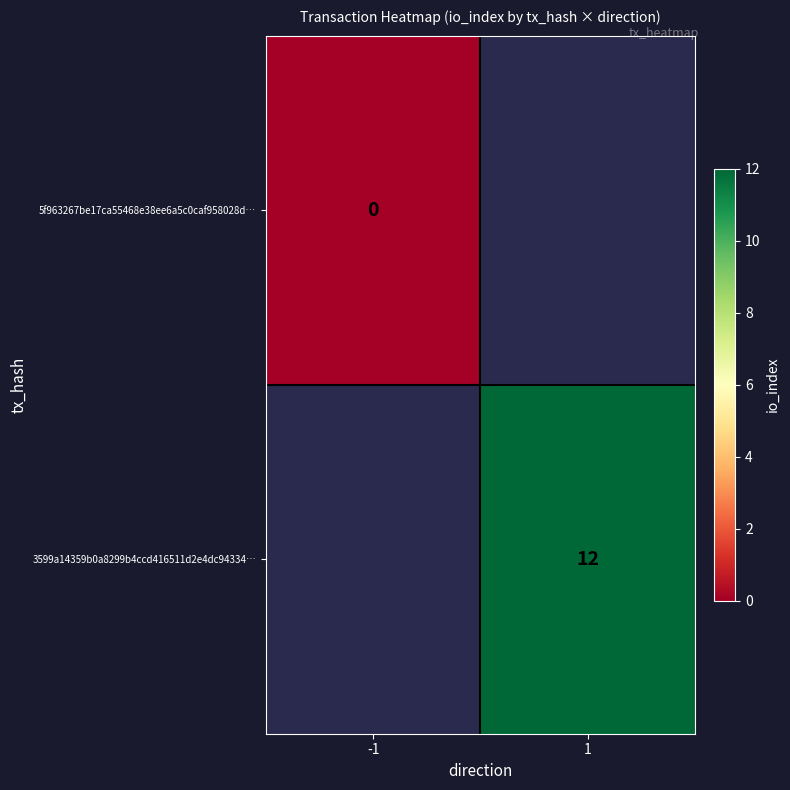

What is the maximum value shown in the chart?

12.0